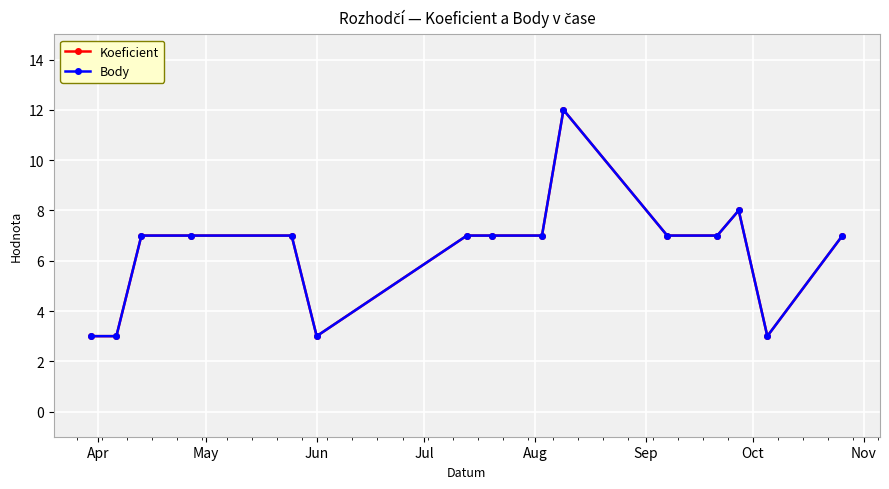

Is this an area chart (filled region under the line)?

No